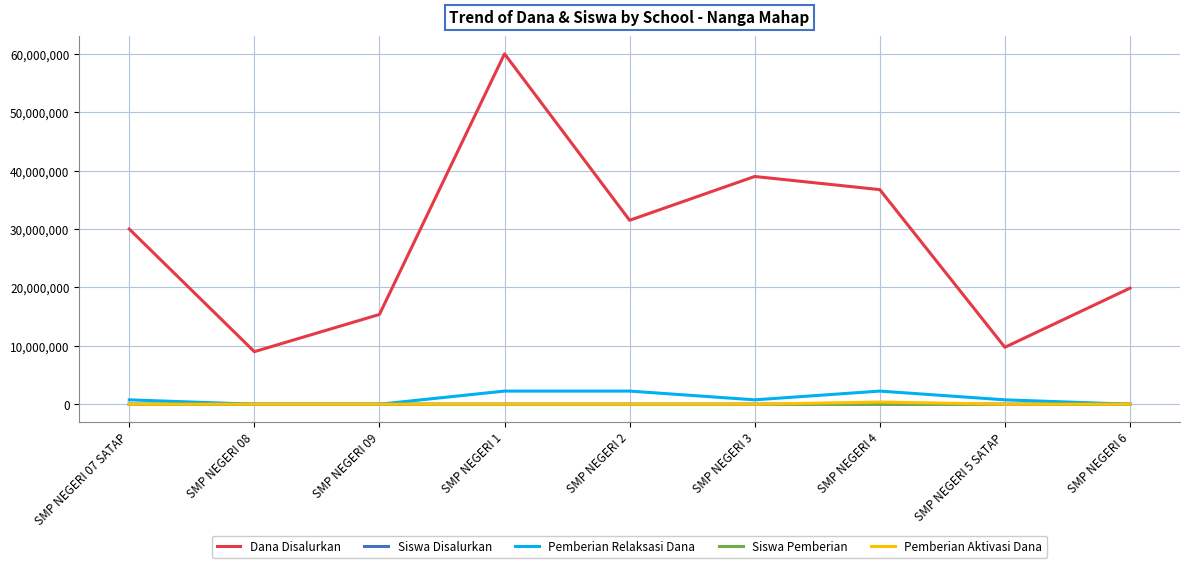

The value of Dana Disalurkan at SMP NEGERI 08 is 15333794. True or false?

False